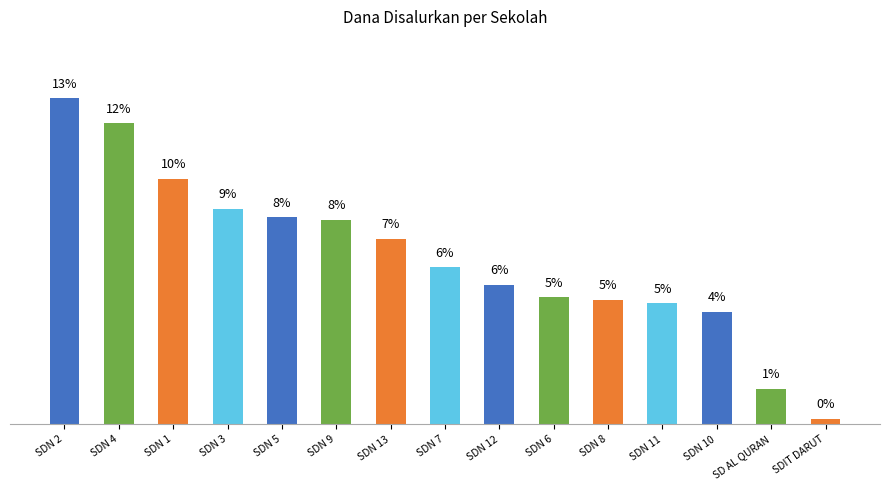

What is the sum of the values at SDN 13 and SDN 7?

13.7